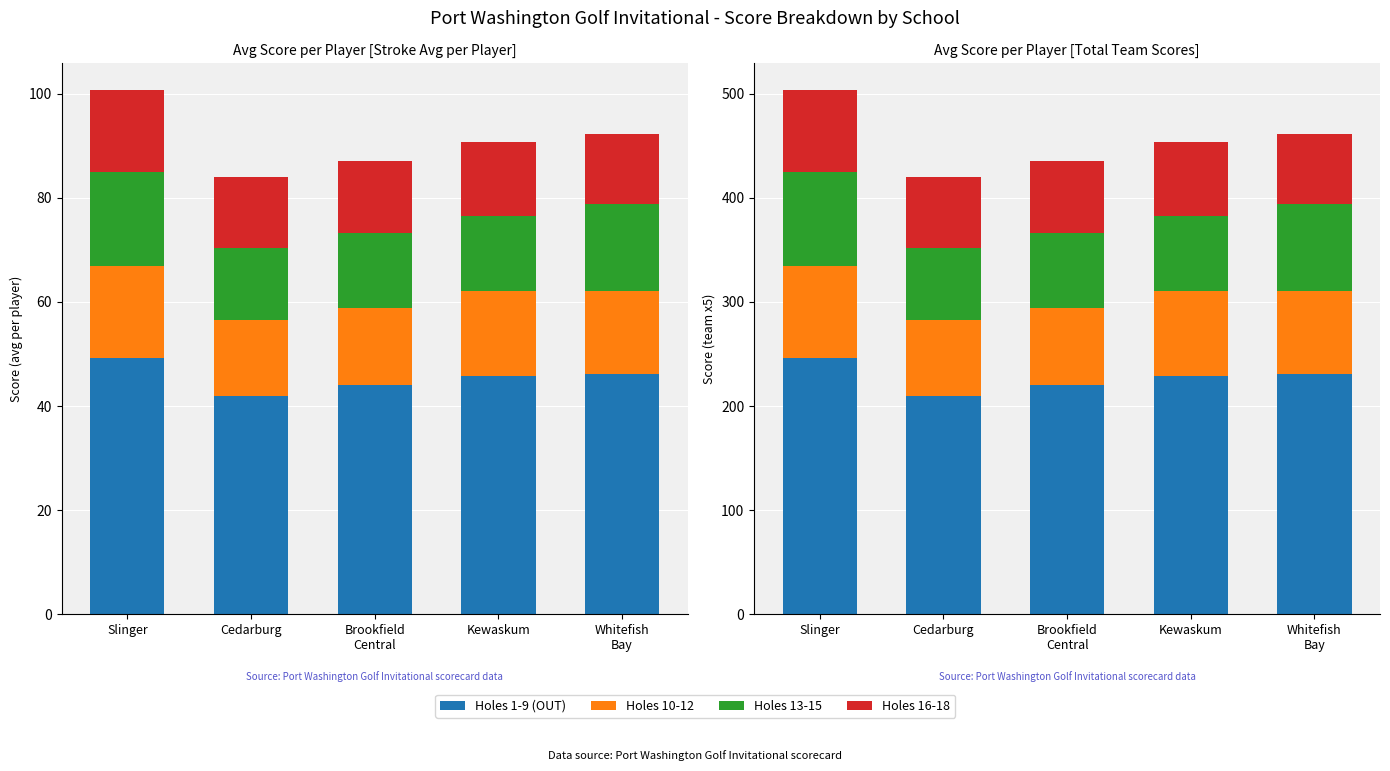

How many groups of bars are there?

5